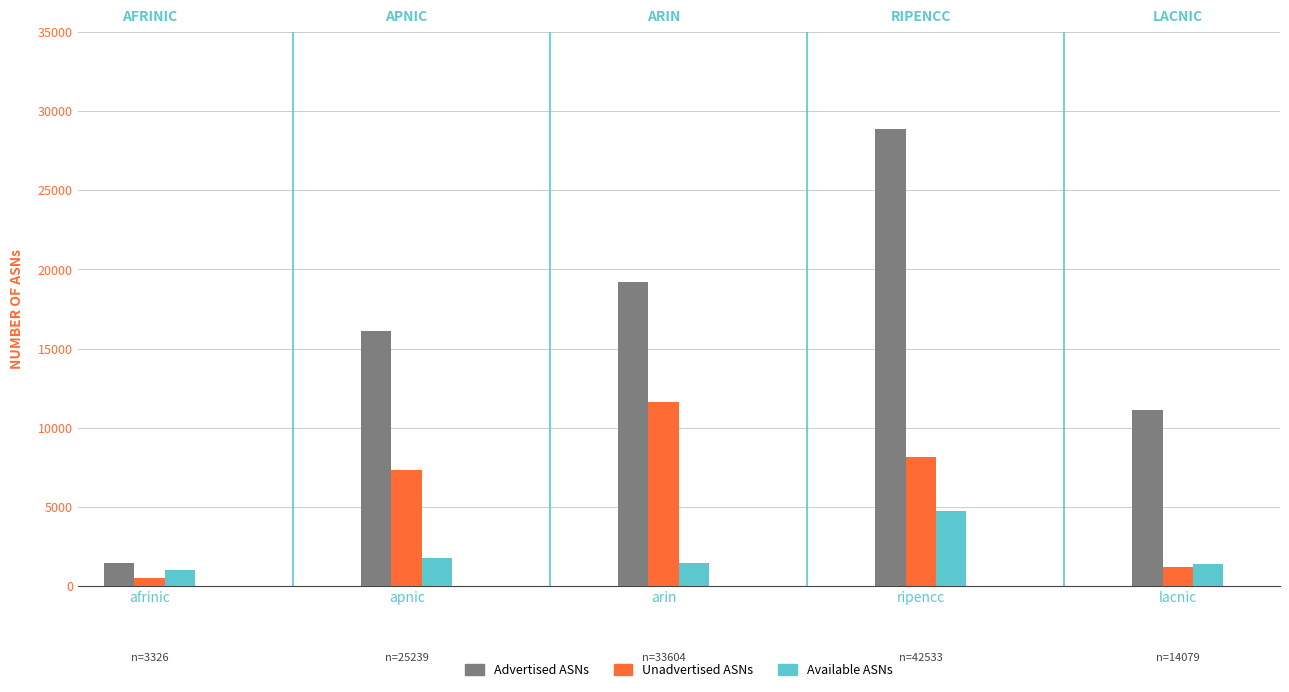

What is the total value across all series at apnic?

25239